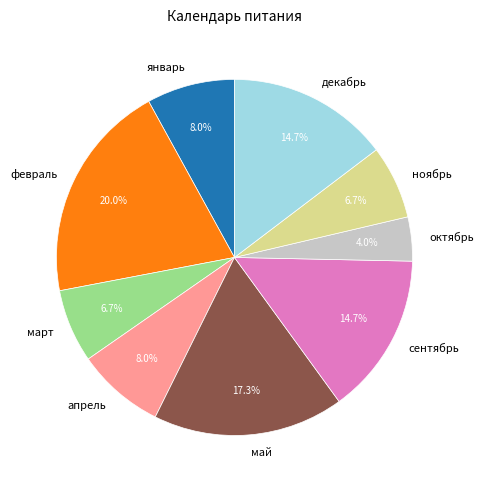

Which category has the smallest portion of the pie?

октябрь